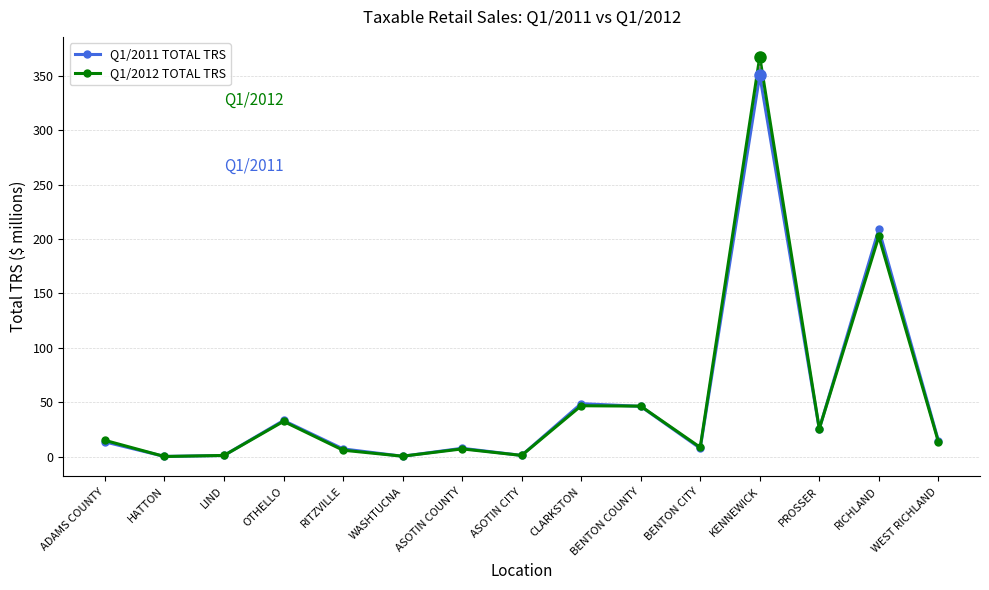

What is the sum of all Q1/2012 TOTAL TRS values?

772.9